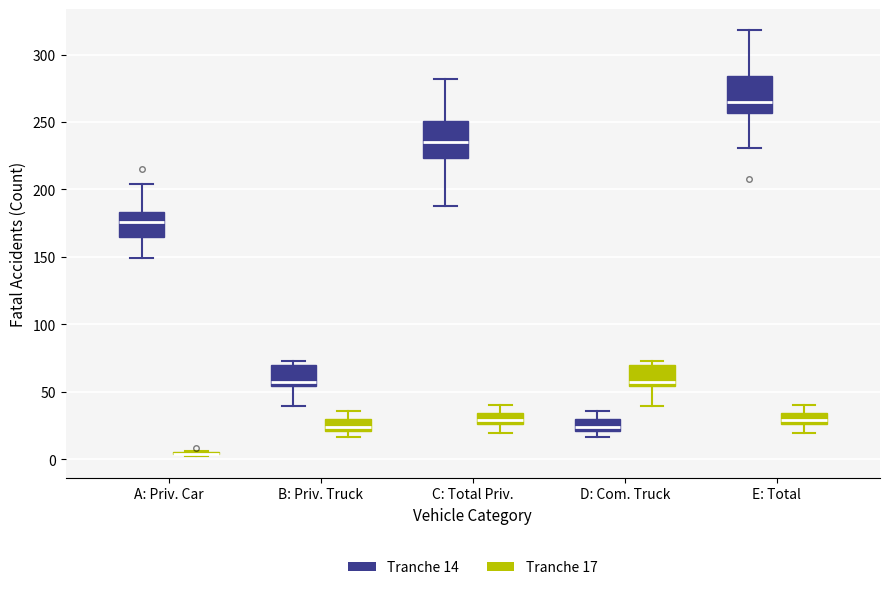

Reading left to right, transcribe this box plot: for each box, give where its median line is, the range the box spans, and where its two whiskers end, as read against the y-axis. The values are not printed on the chart, so give them approximately, as read against the axis.

A: Priv. Car (Tranche 14): median 175, box 165 to 185, whiskers 150 to 205
A: Priv. Car (Tranche 17): box collapsed to a line at 5, whiskers 0 to 5
B: Priv. Truck (Tranche 14): median 55 (just above the box's lower edge), box 55 to 70, whiskers 40 to 75
B: Priv. Truck (Tranche 17): median 25, box 20 to 30, whiskers 15 to 35
C: Total Priv. (Tranche 14): median 235, box 225 to 250, whiskers 190 to 280
C: Total Priv. (Tranche 17): median 30, box 25 to 35, whiskers 20 to 40
D: Com. Truck (Tranche 14): median 25, box 20 to 30, whiskers 15 to 35
D: Com. Truck (Tranche 17): median 55 (just above the box's lower edge), box 55 to 70, whiskers 40 to 75
E: Total (Tranche 14): median 265, box 255 to 285, whiskers 230 to 320
E: Total (Tranche 17): median 30, box 25 to 35, whiskers 20 to 40